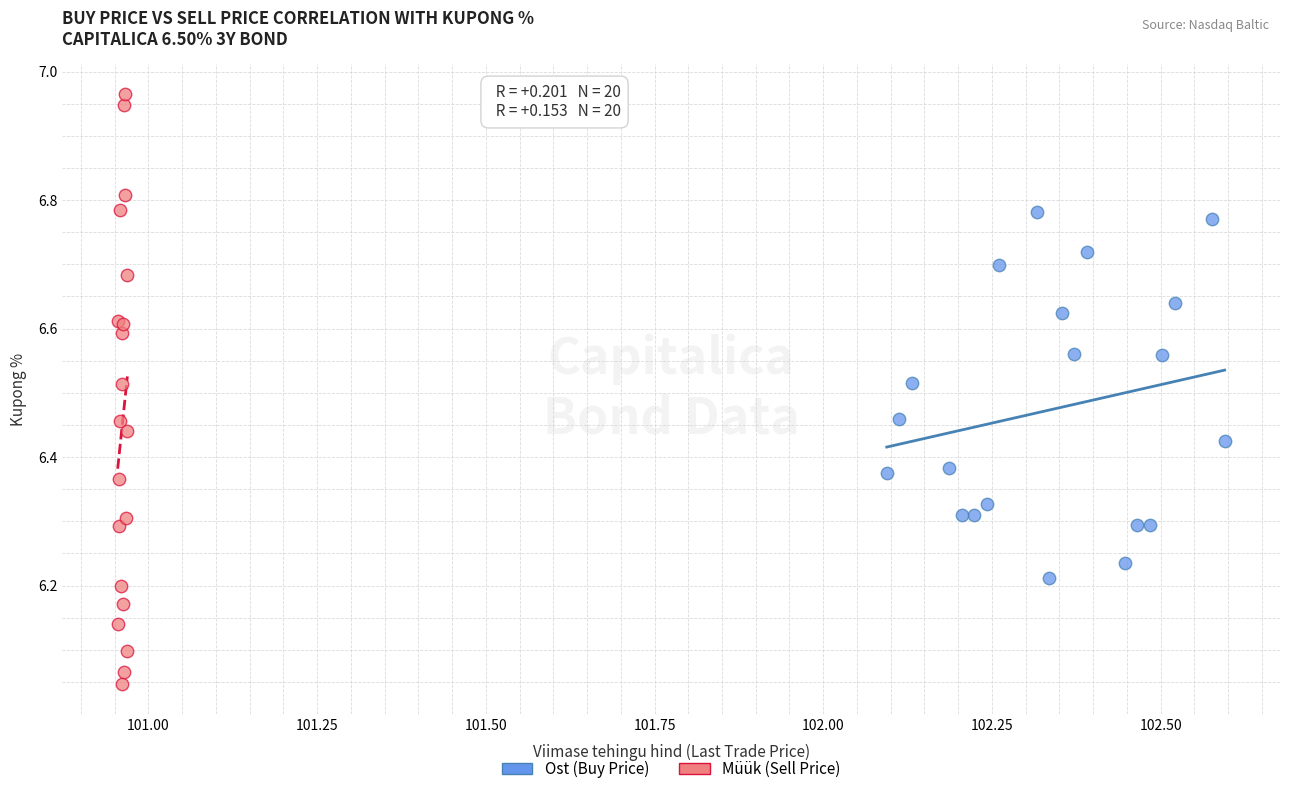

Which series has the largest Y range (max minus min)?

Müük (Sell Price)